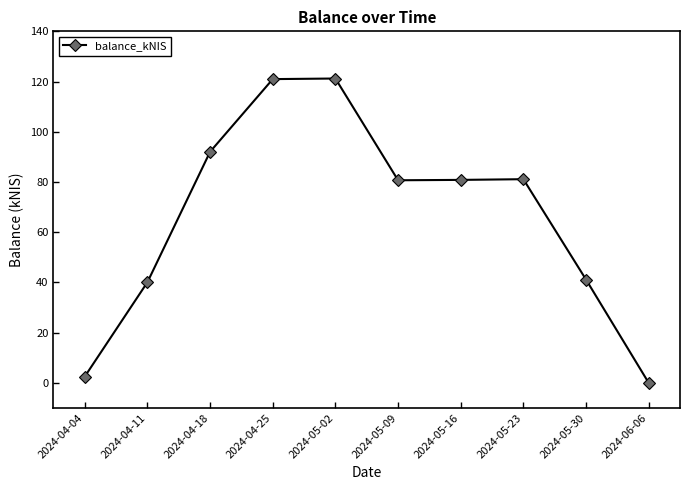

What is the label of the 8th point from the right?

2024-04-18